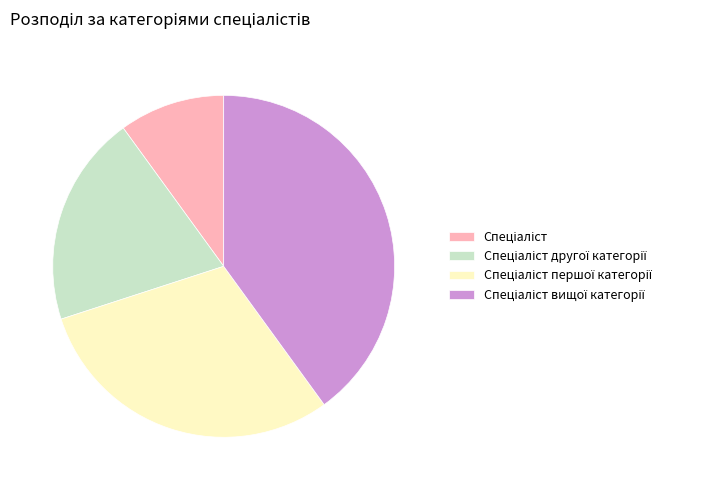

Is there any slice that represents more than half of the pie?

No